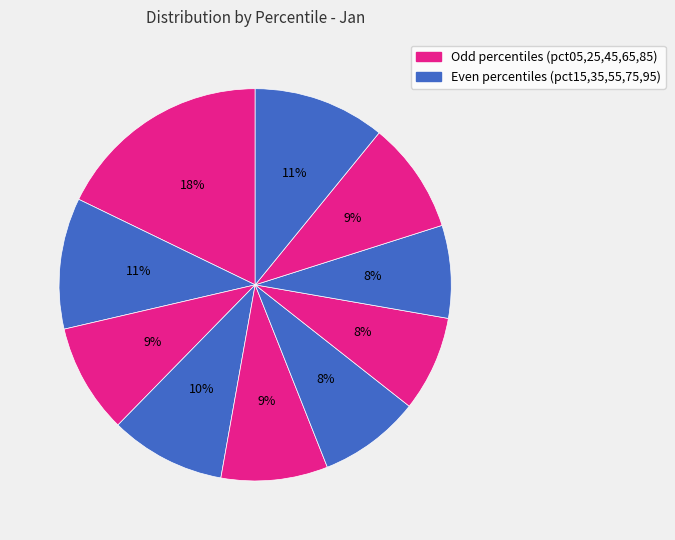

How many slices are in this pie chart?

10